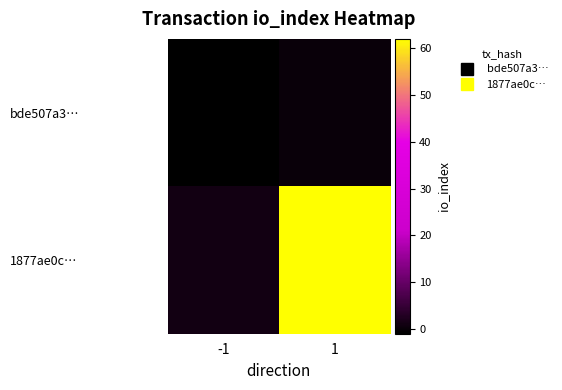

Count the number of data series in this chart.

2